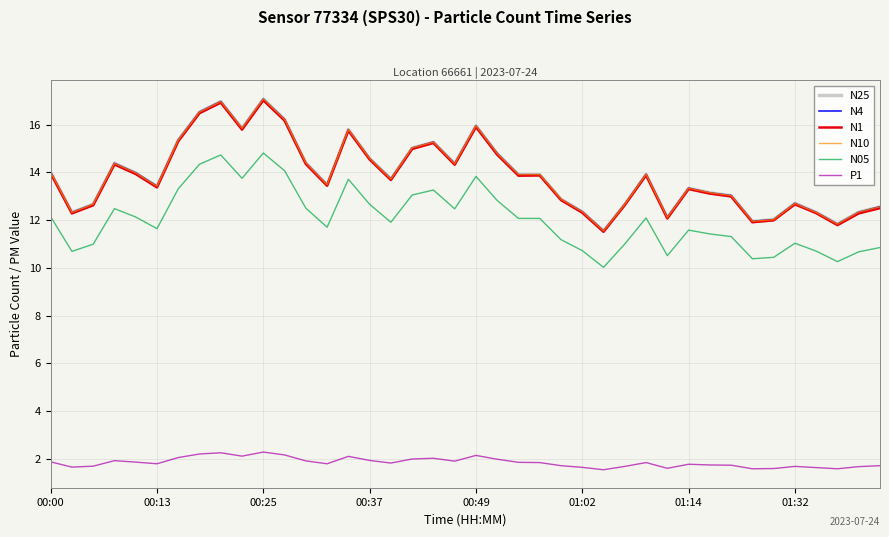

True or false: N05 and N10 cross at least once.

False